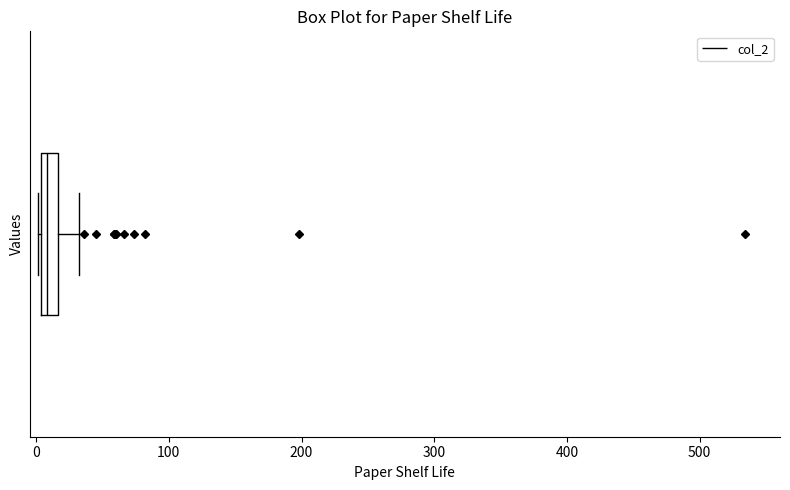

Where does the median line of the box sit on the x-axis? The values are not printed on the chart, so give them approximately, as read against the axis.

10